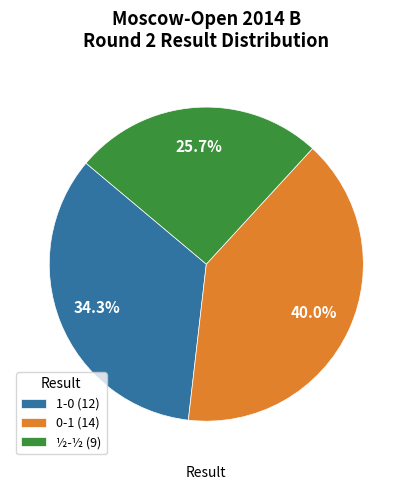

True or false: ½-½ accounts for 26% of the total.

True